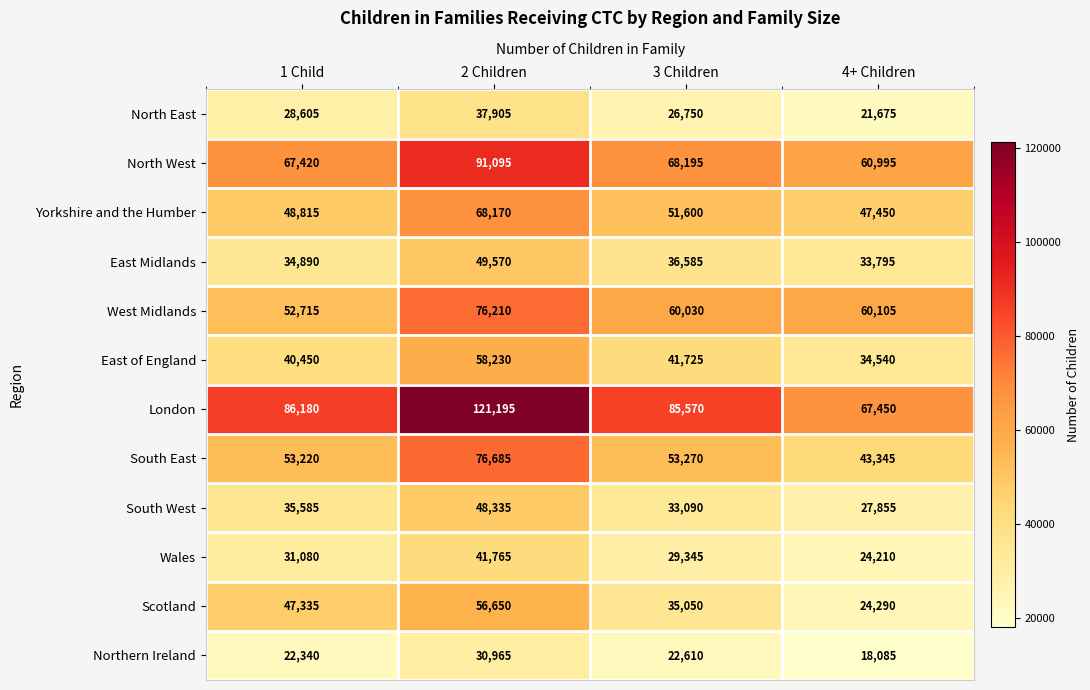

What is the sum of the Northern Ireland values at 1 Child and 2 Children?

53305